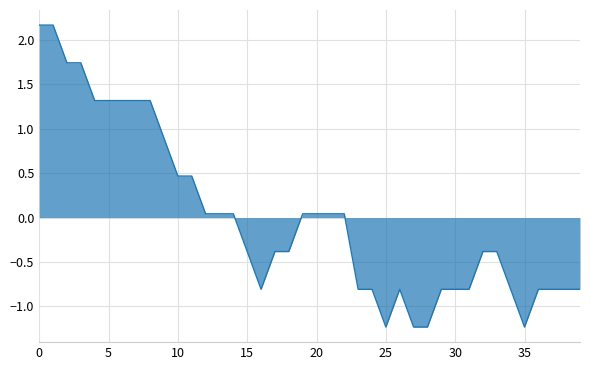

What is the difference between the maximum and minimum values?

3.4